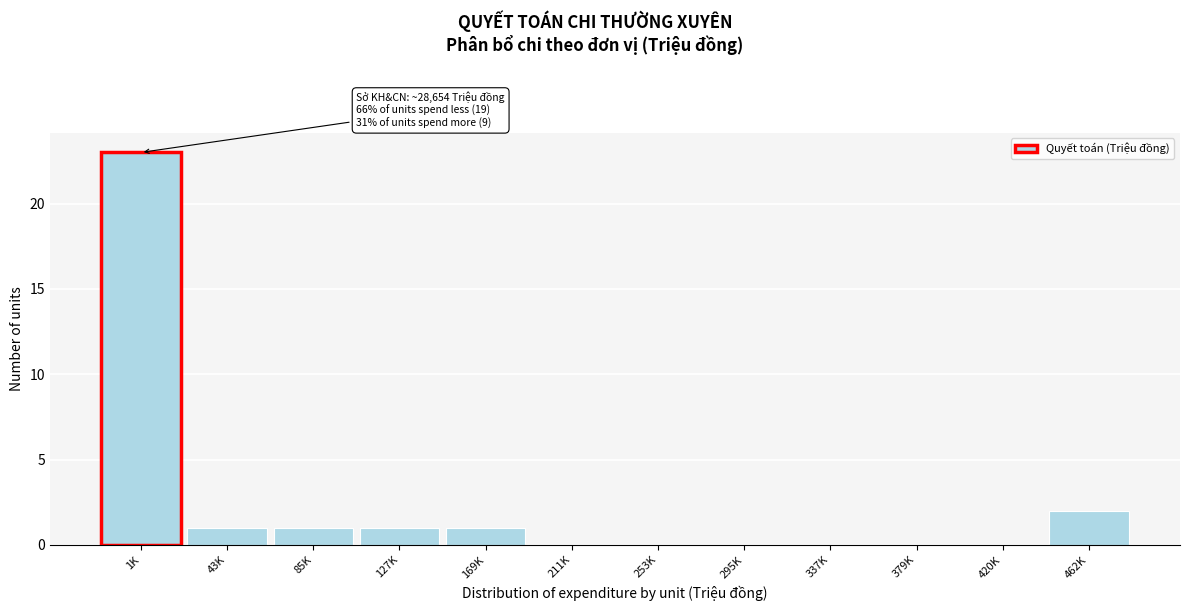

Reading left to right, extract all data points from this chart.

1K=23	43K=1	85K=1	127K=1	169K=1	211K=0	253K=0	295K=0	337K=0	379K=0	420K=0	462K=2